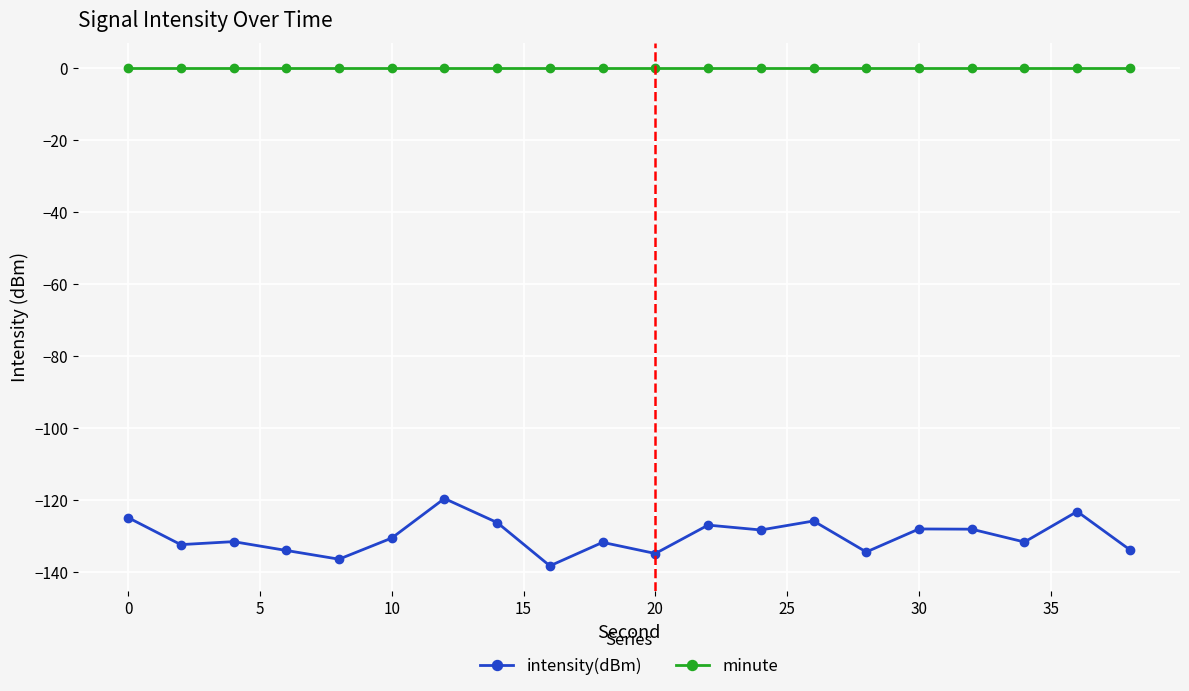

Which series has the widest spread of values?

intensity(dBm)